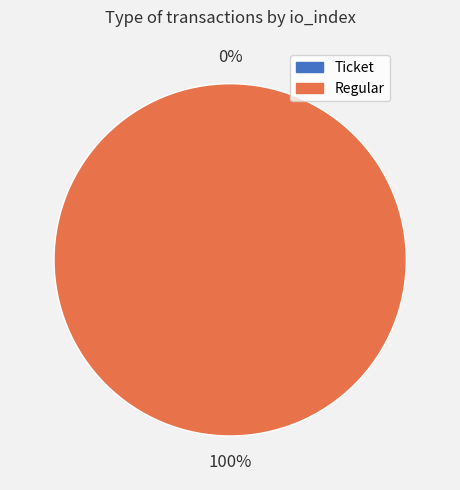

To the nearest percent, what percentage of the pie is Regular?

100%